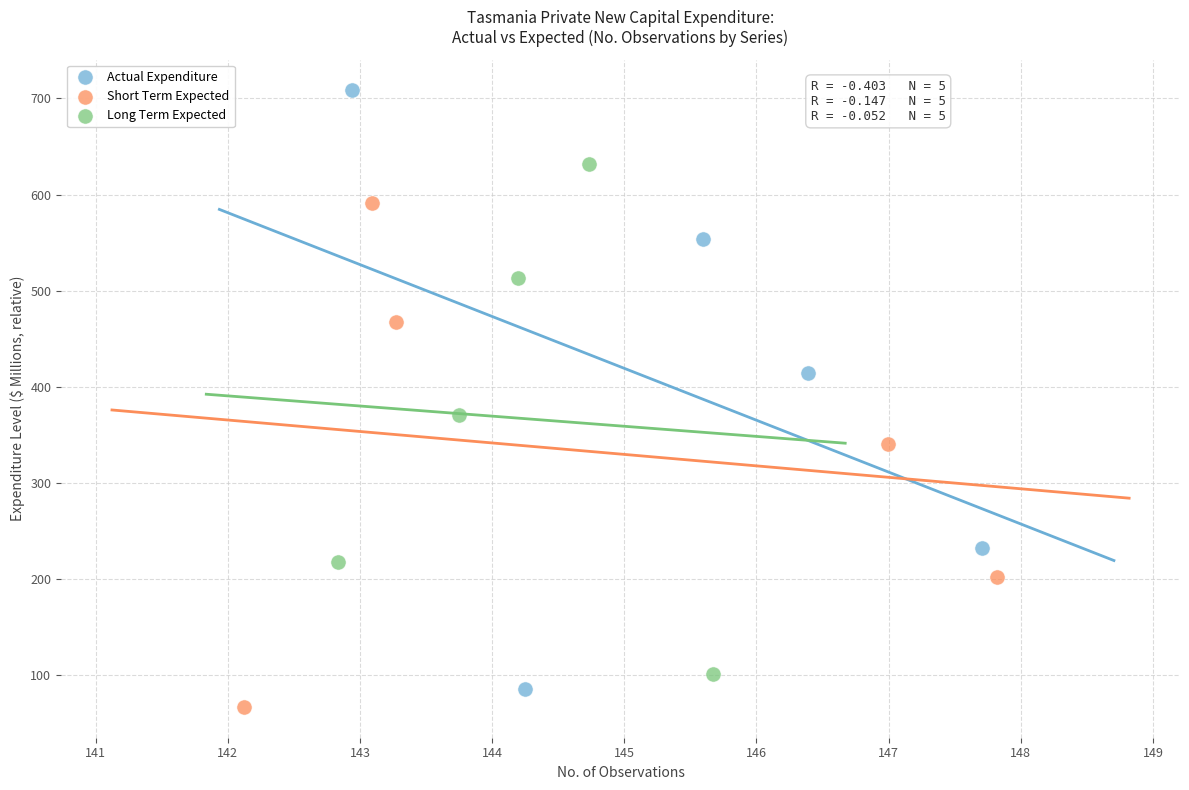

Which series contains the highest Y value?

Actual Expenditure